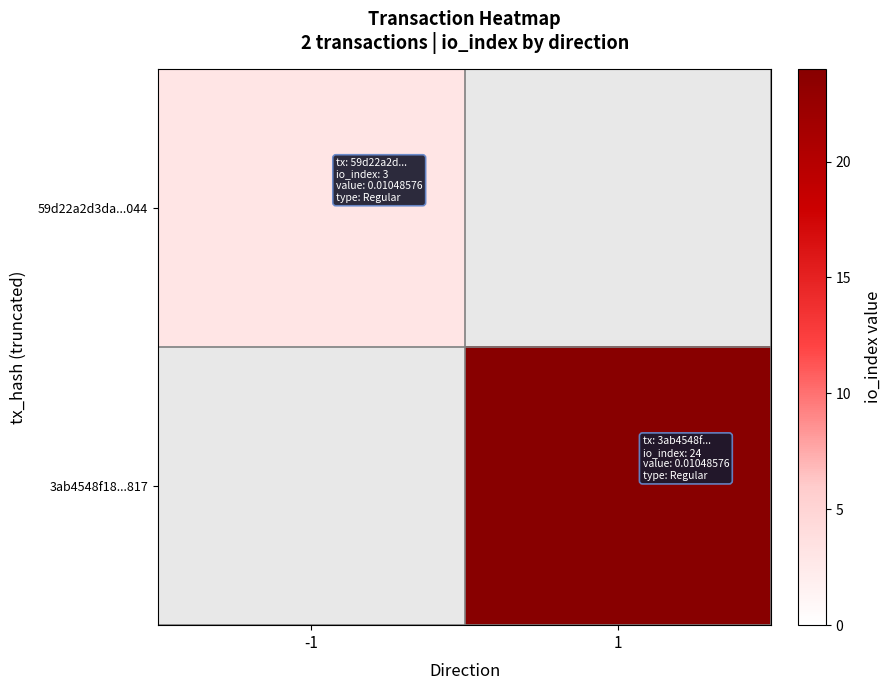

Is the value of 3ab4548f18...817 at -1 greater than the value of 59d22a2d3da...044 at -1?

No